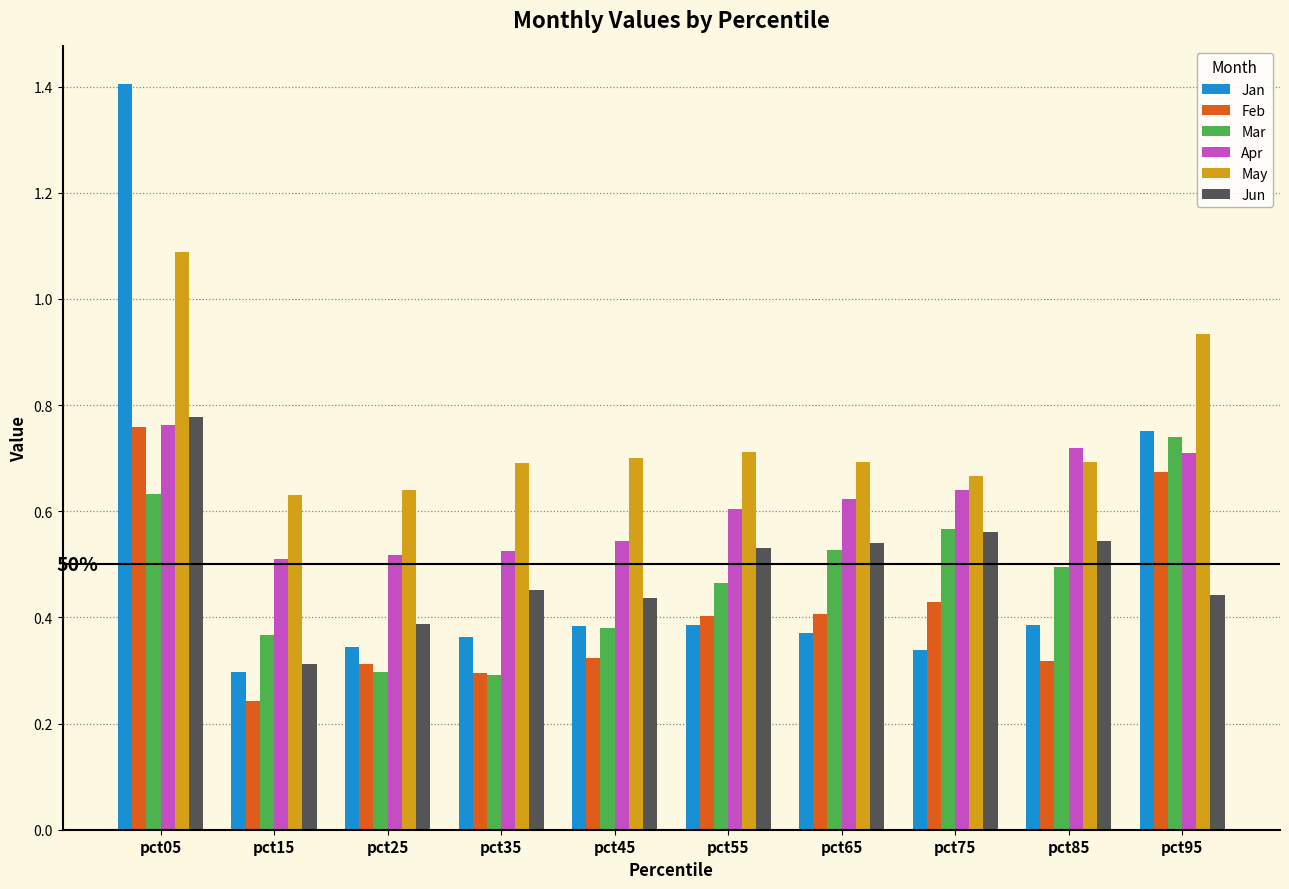

Which series has the largest range (max minus min)?

Jan